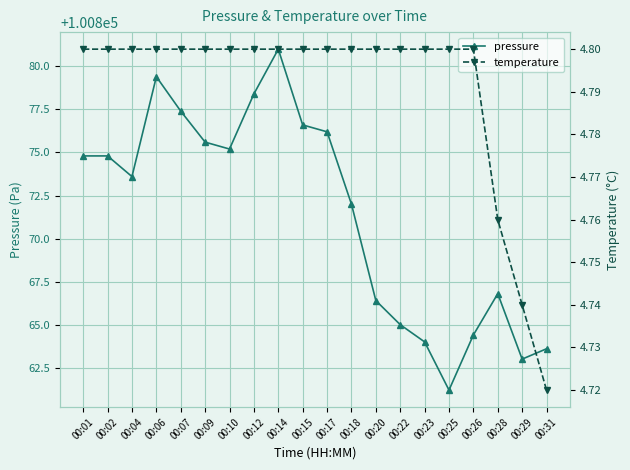

Reading left to right, what are all the values shown in this chart?

pressure: 100874.8	100874.8	100873.6	100879.4	100877.4	100875.6	100875.2	100878.4	100881.0	100876.6	100876.2	100872.0	100866.4	100865.0	100864.0	100861.2	100864.4	100866.8	100863.0	100863.6
temperature: 4.8	4.8	4.8	4.8	4.8	4.8	4.8	4.8	4.8	4.8	4.8	4.8	4.8	4.8	4.8	4.8	4.8	4.8	4.7	4.7